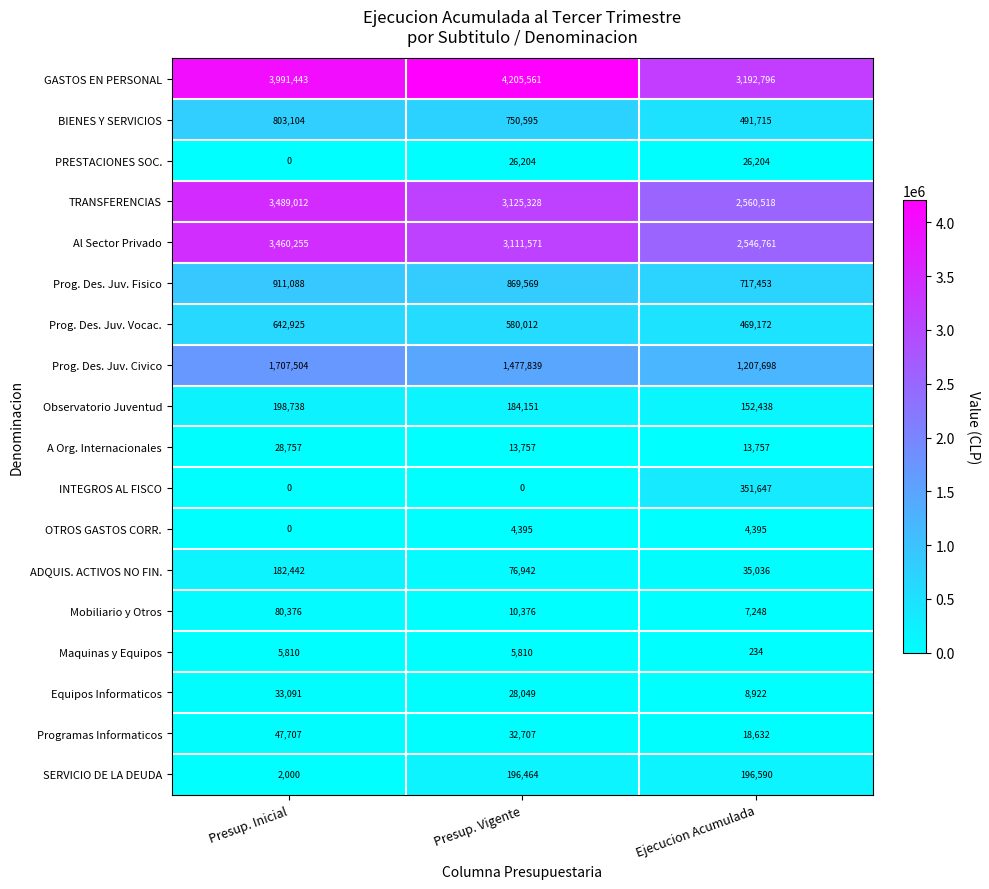

Rank the series by their maximum value, from highest to lowest.

GASTOS EN PERSONAL, TRANSFERENCIAS, Al Sector Privado, Prog. Des. Juv. Civico, Prog. Des. Juv. Fisico, BIENES Y SERVICIOS, Prog. Des. Juv. Vocac., INTEGROS AL FISCO, Observatorio Juventud, SERVICIO DE LA DEUDA, ADQUIS. ACTIVOS NO FIN., Mobiliario y Otros, Programas Informaticos, Equipos Informaticos, A Org. Internacionales, PRESTACIONES SOC., Maquinas y Equipos, OTROS GASTOS CORR.